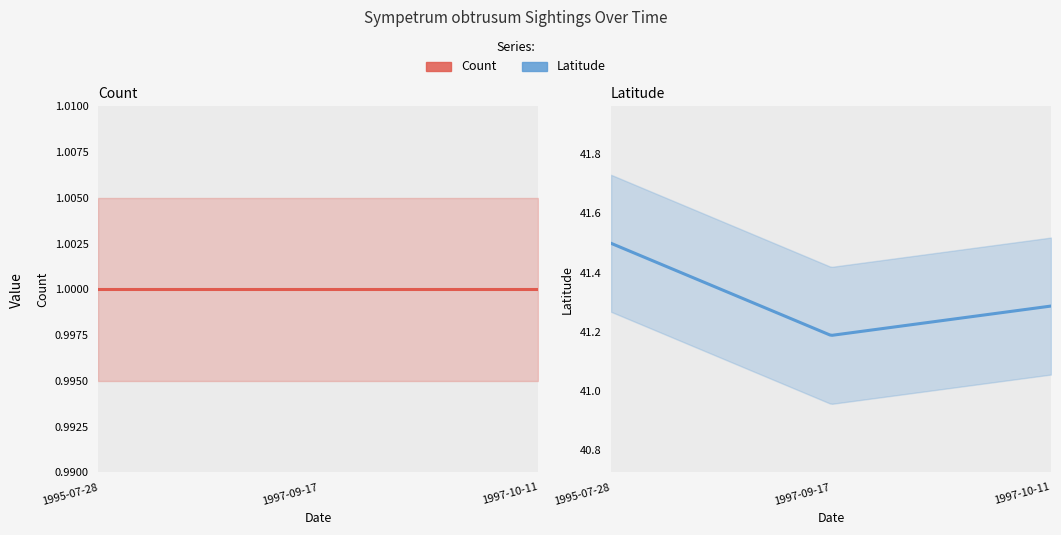

The value of Latitude at 1997-10-11 is 26.6. True or false?

False